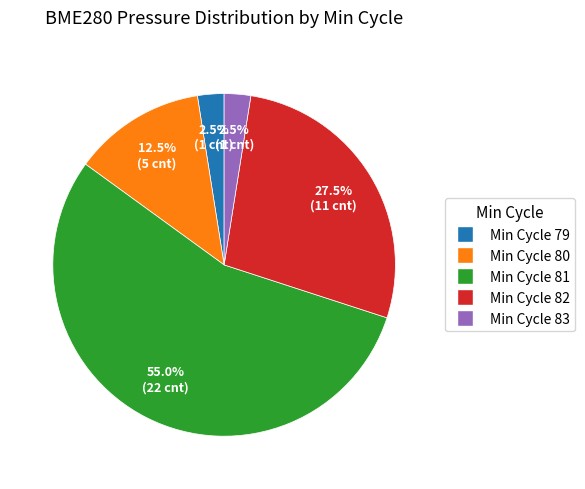

Is there any slice that represents more than half of the pie?

Yes